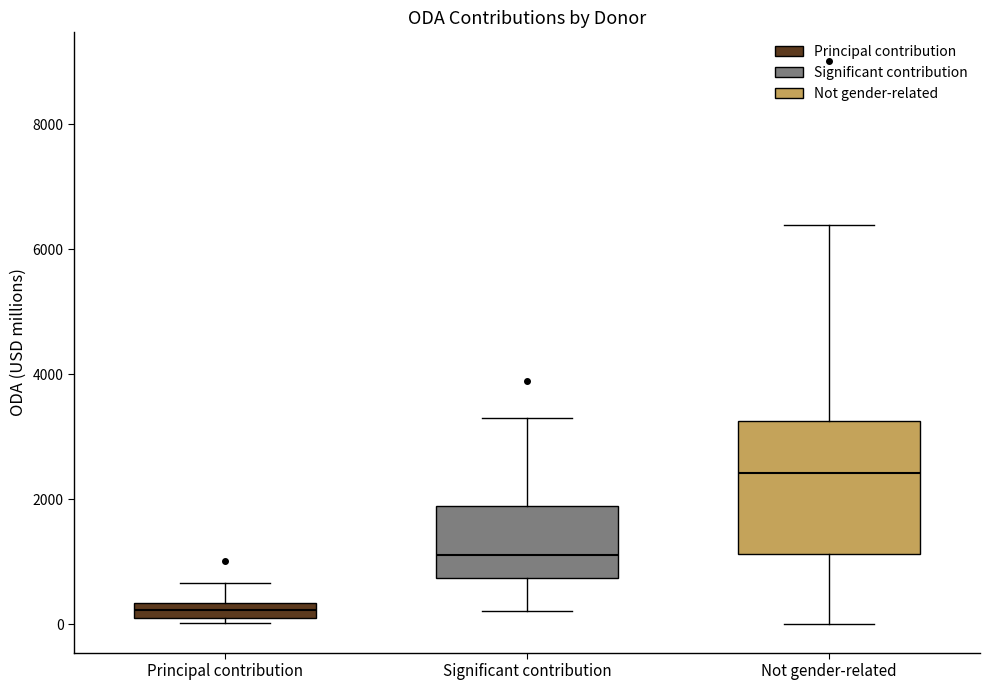

Comparing the boxes themselves (not the whiskers), which one is the tallest?

Not gender-related